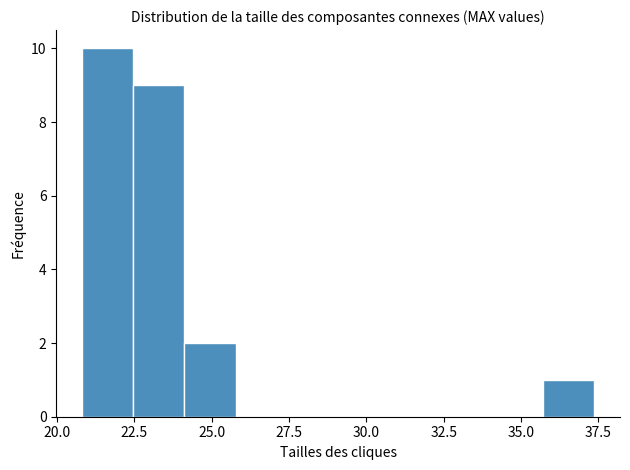

Read against the x-axis, roughly where is the centre of the tallest bar?

21.5